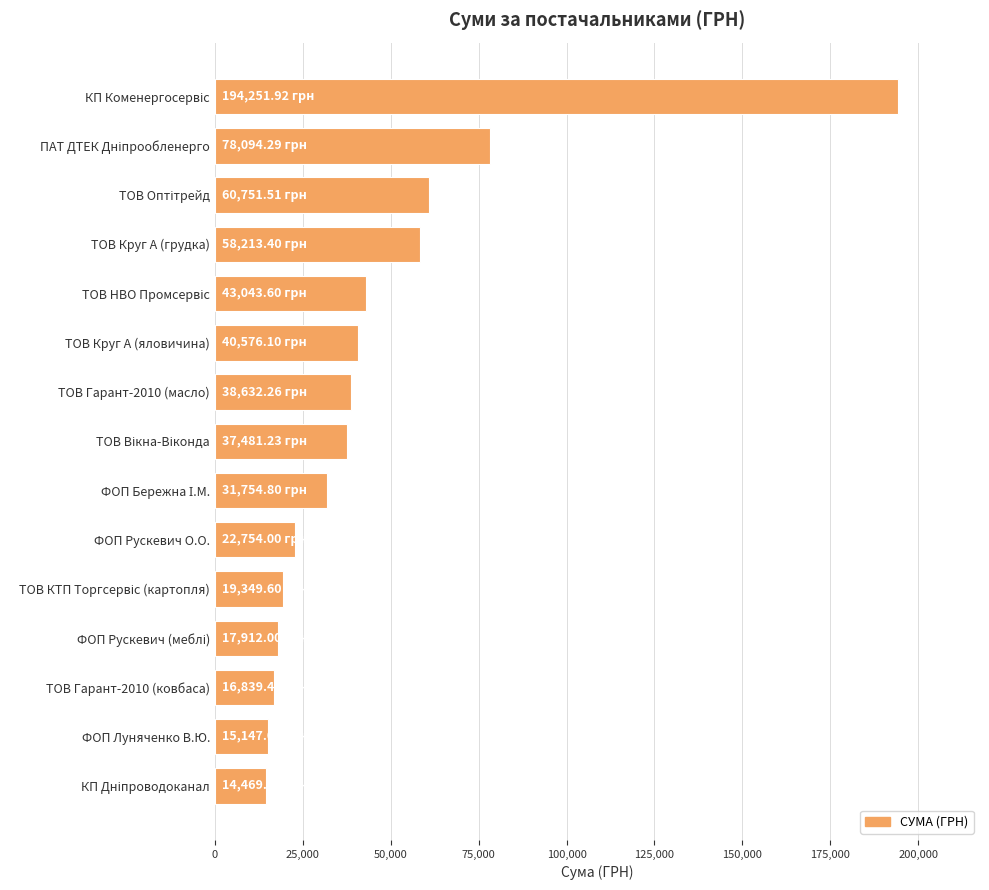

What is the average value?

45951.4